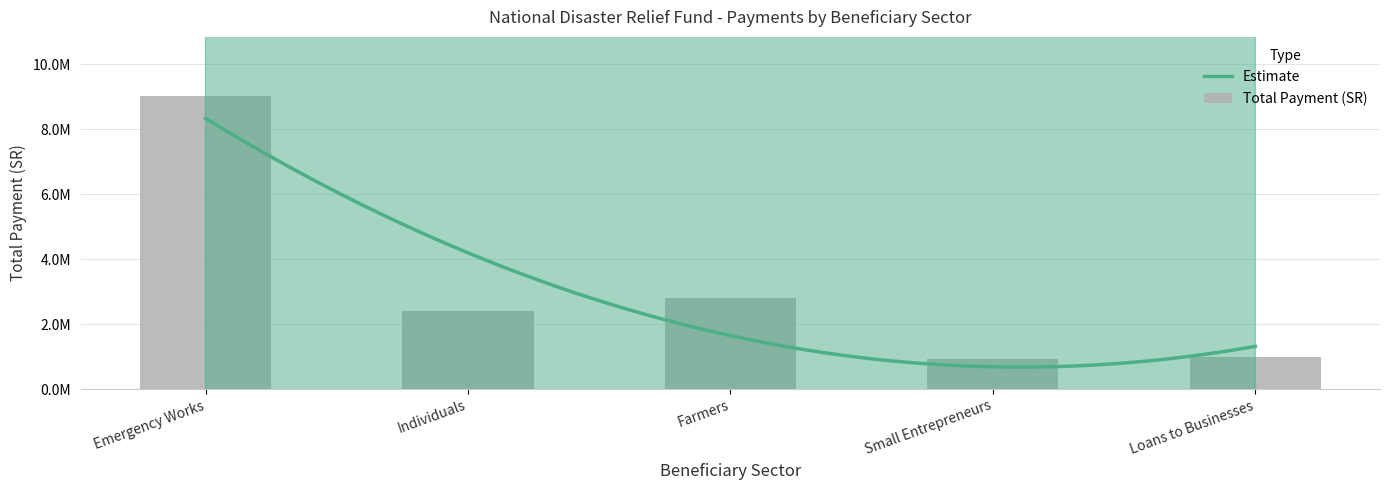

The value at Farmers is 1099299.1. True or false?

False